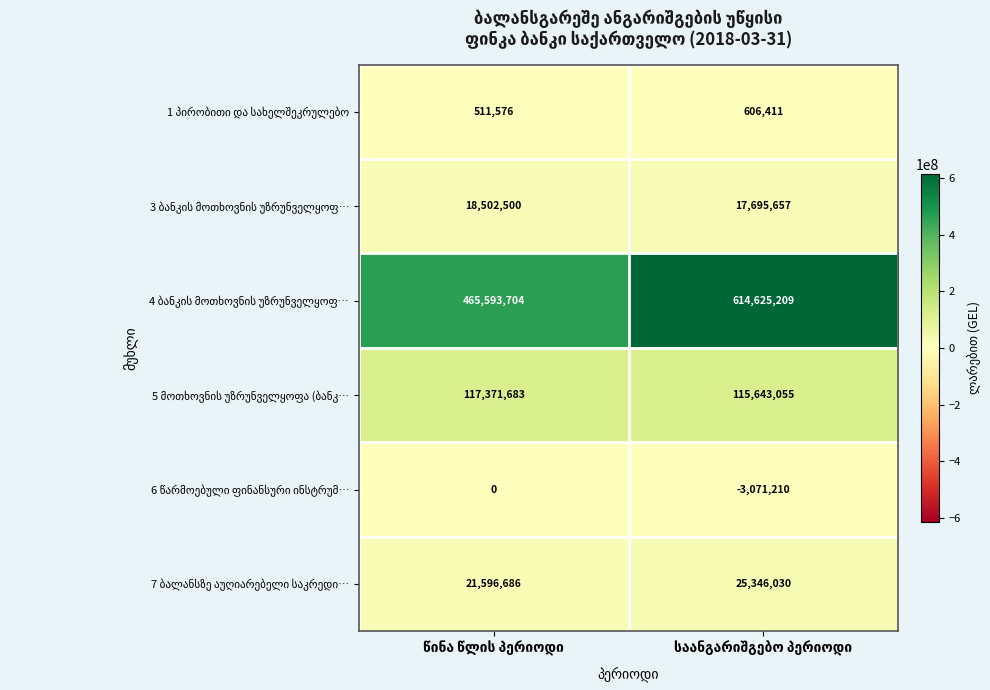

What is the maximum value shown in the chart?

614625209